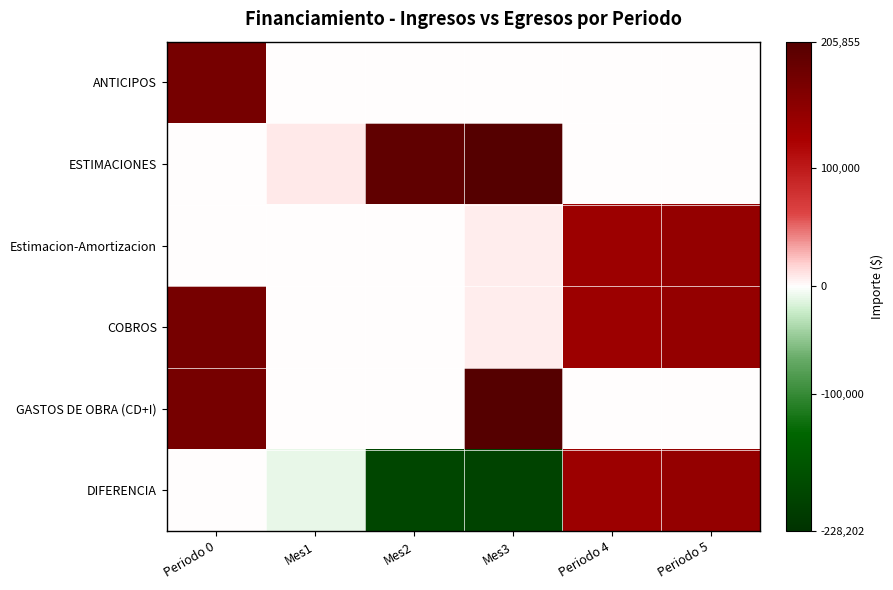

Between Periodo 0 and Periodo 5, which series saw the biggest shift?

ANTICIPOS